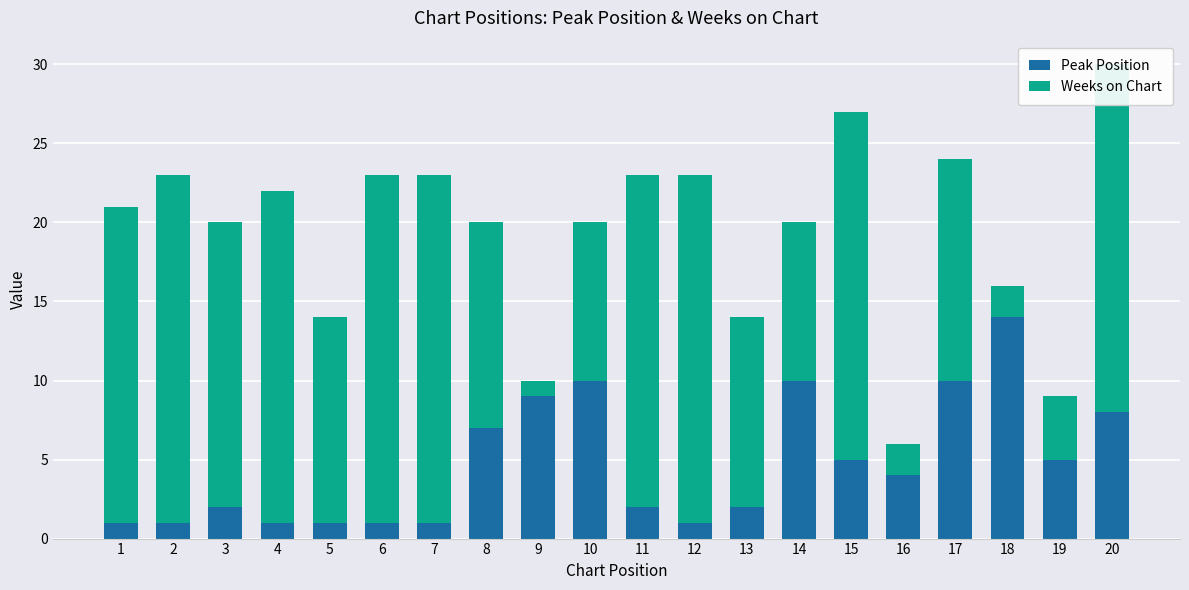

Rank the series at 6 from highest to lowest value.

Weeks on Chart, Peak Position